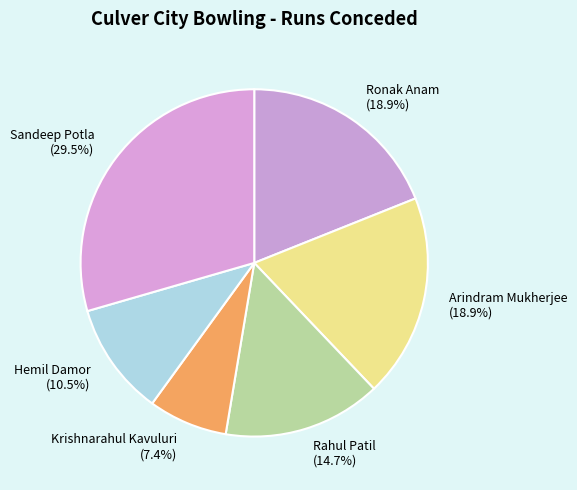

Which slice is the smallest?

Krishnarahul Kavuluri